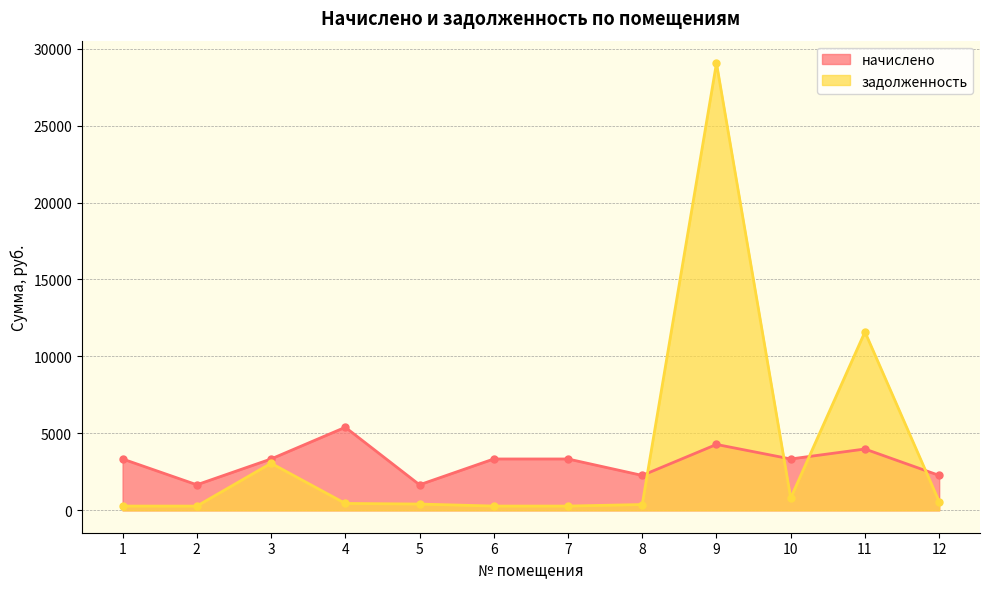

True or false: задолженность has more than 0 interior local peaks.

True